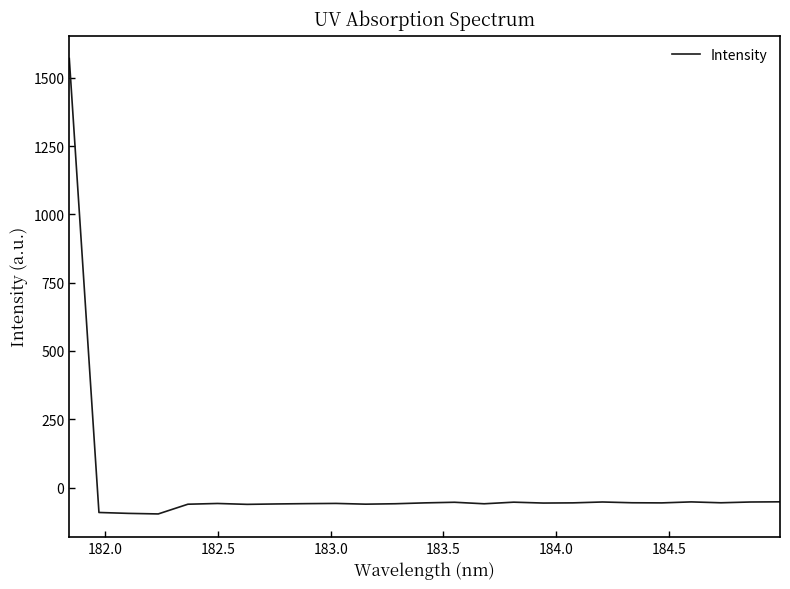

What is the difference between the maximum and minimum values?

1668.1